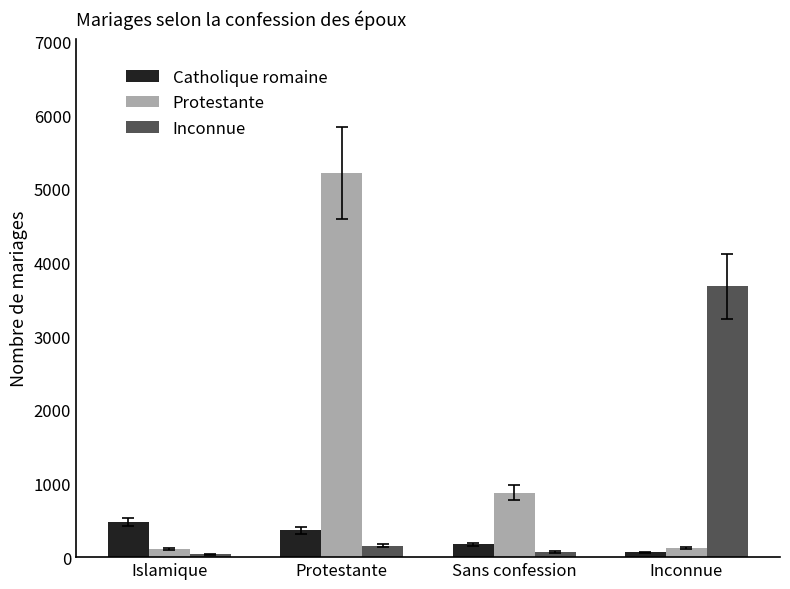

What is the sum of the Catholique romaine values at Islamique and Sans confession?

650